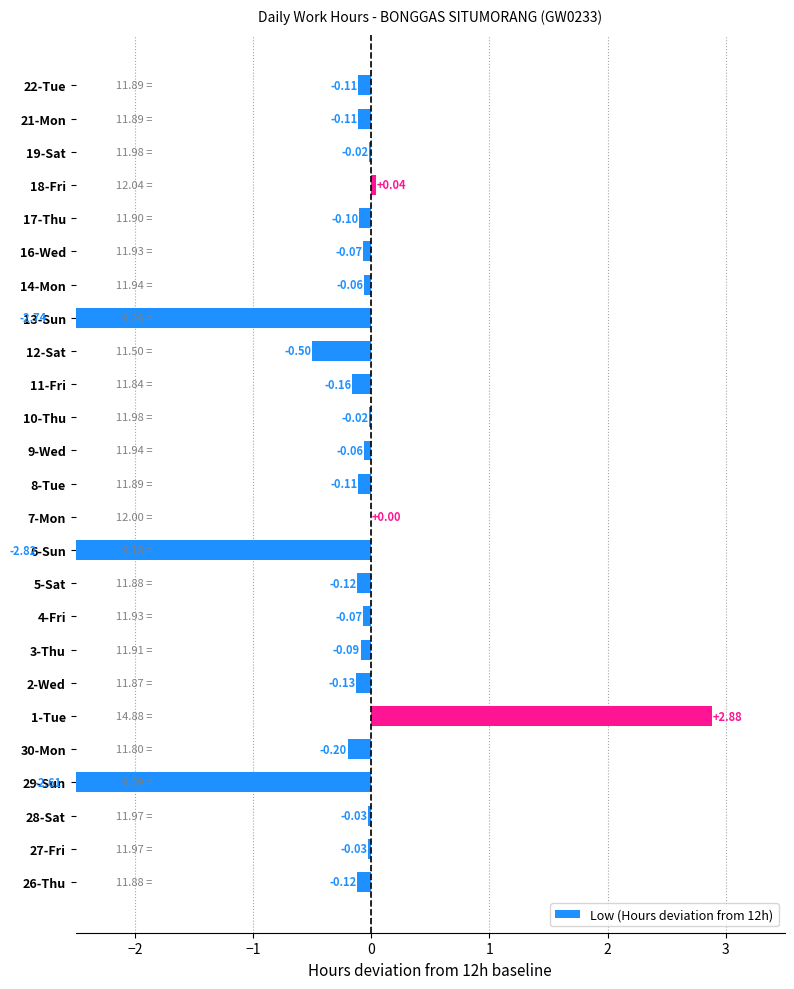

What is the smallest value displayed?

-2.8